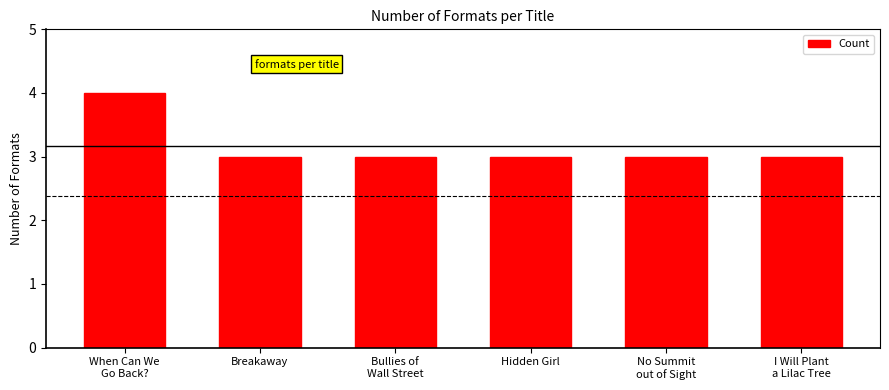

What is the label of the 6th bar from the right?

When Can We
Go Back?